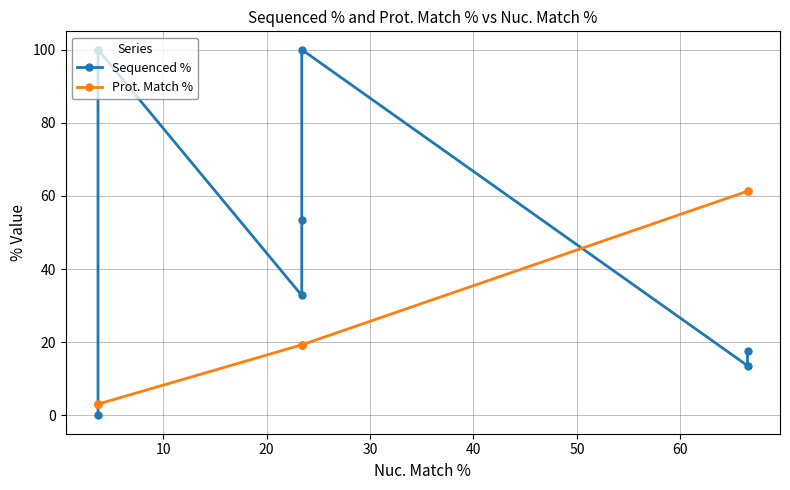

Reading right to left, transcribe all the data shown in this chart.

Sequenced %: 17.5	13.6	100.0	53.3	32.8	100.0	100.0	0.0
Prot. Match %: 61.3	61.3	19.3	19.3	19.3	3.1	3.1	3.1